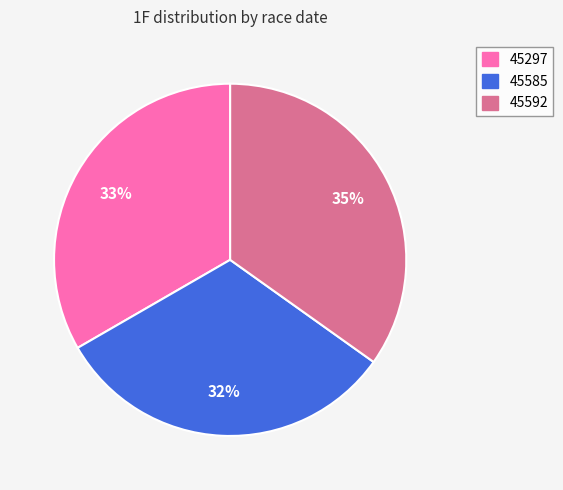

What is the ratio of the value at 45297 to the value at 45585?

1.0